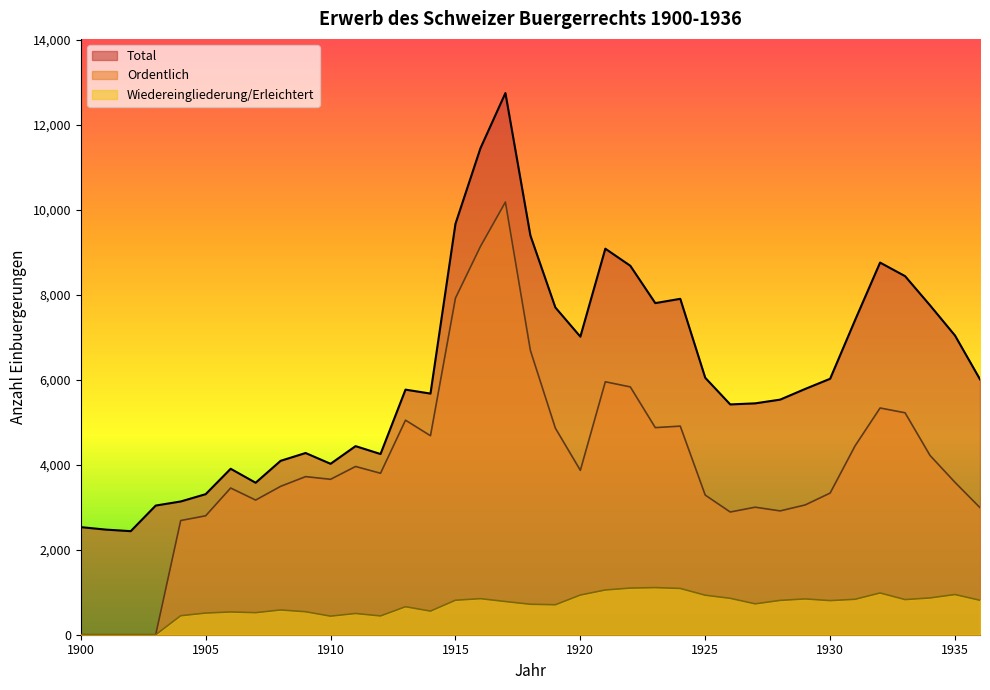

Reading right to left, extract all data points from this chart.

Total: 6012	7043	7754	8442	8761	7409	6026	5786	5535	5447	5422	6049	7908	7807	8686	9088	7017	7704	9399	12752	11452	9673	5677	5770	4254	4440	4024	4278	4094	3578	3907	3309	3137	3041	2438	2475	2533
Ordentlich: 2991	3587	4220	5225	5338	4448	3335	3055	2915	3002	2889	3287	4911	4876	5834	5955	3870	4863	6693	10186	9140	7924	4685	5051	3801	3961	3659	3722	3493	3170	3454	2800	2688	0	0	0	0
Erleichtert_Wieder: 811	946	866	827	983	834	803	843	808	727	857	930	1089	1109	1098	1053	934	705	717	781	849	812	556	659	442	500	437	541	583	519	536	510	447	0	0	0	0